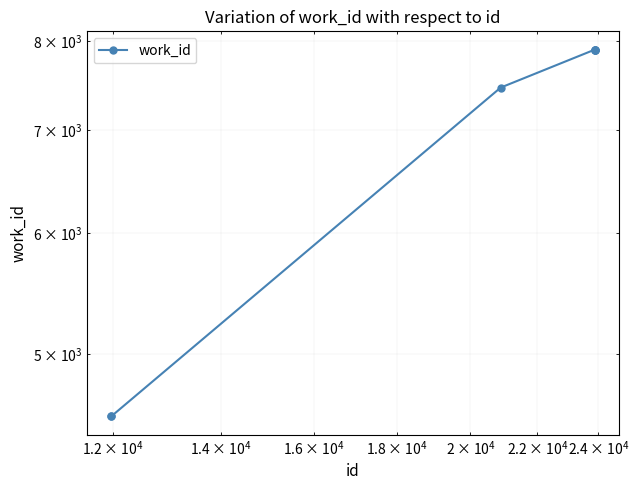

True or false: the data has more than 1 interior local peaks.

False